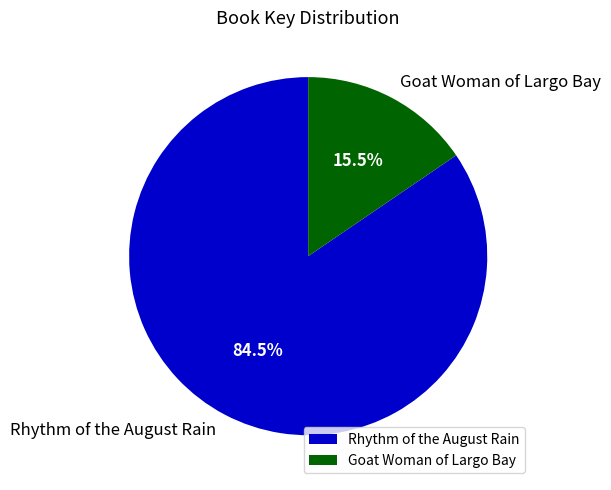

Which has a higher value, Goat Woman of Largo Bay or Rhythm of the August Rain?

Rhythm of the August Rain